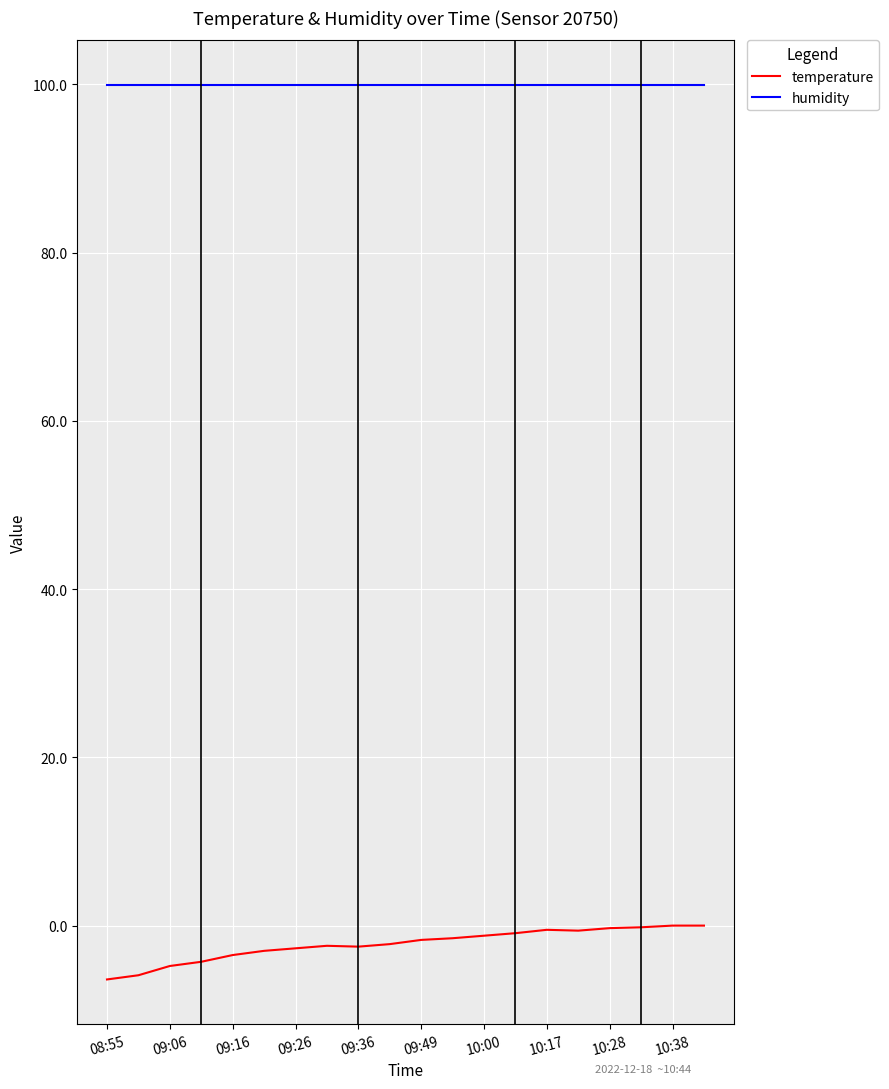

Which series has the largest range (max minus min)?

temperature